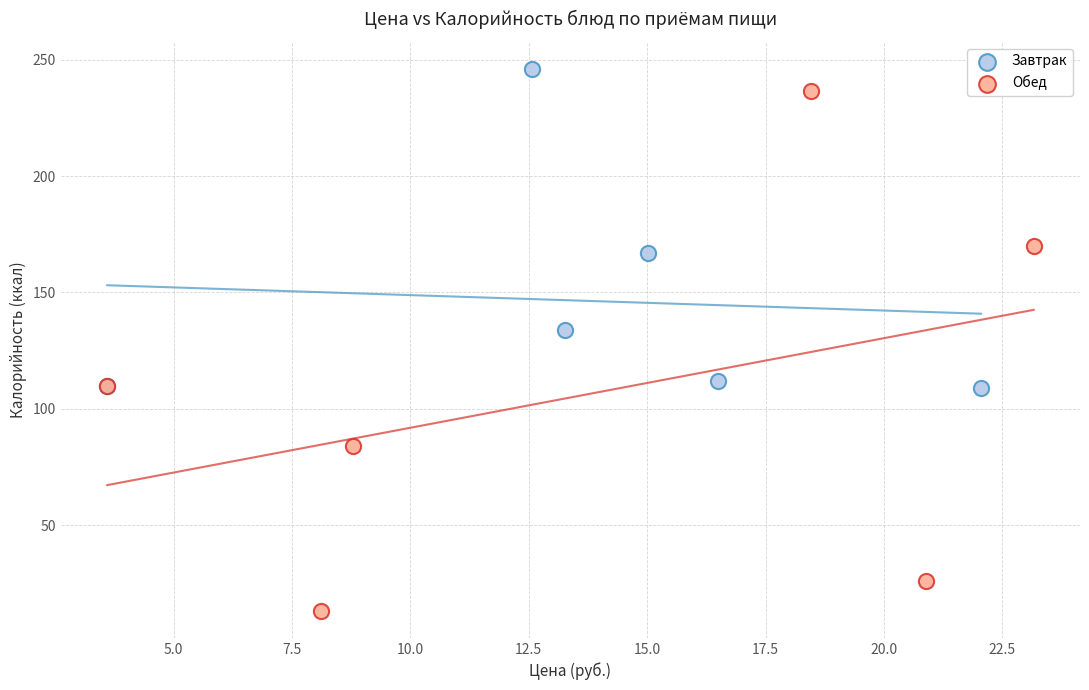

Which series has the widest spread of Y values?

Обед